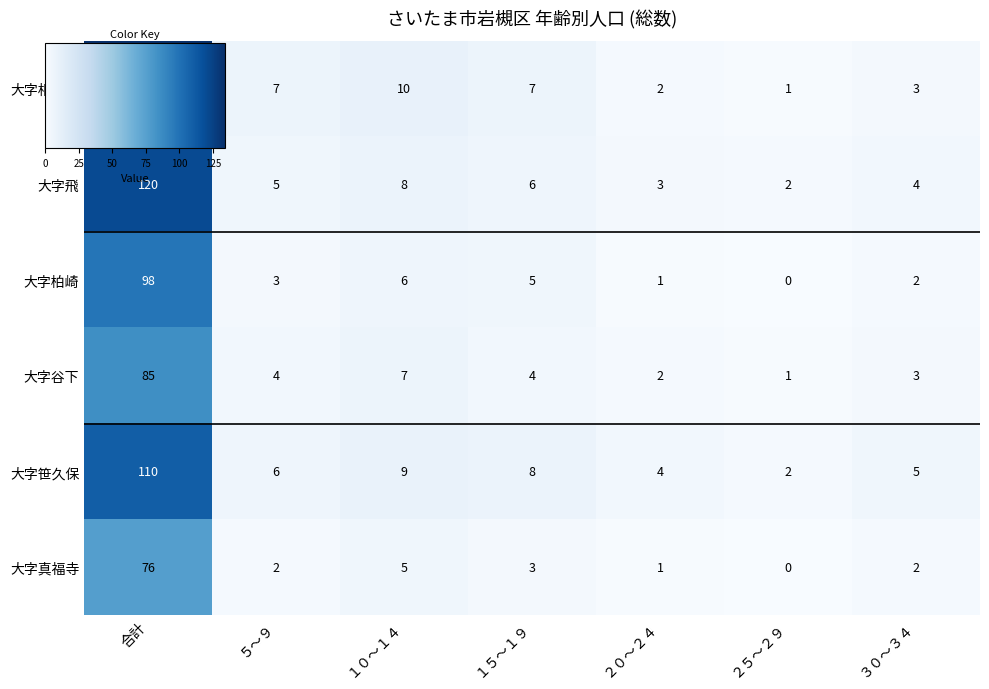

Which series has the largest total across all categories?

大字相野原